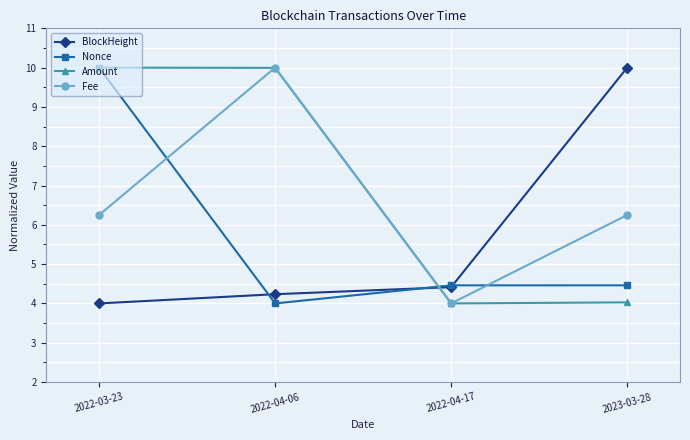

The Fee series shows 2.5 at 2022-04-17. True or false?

False